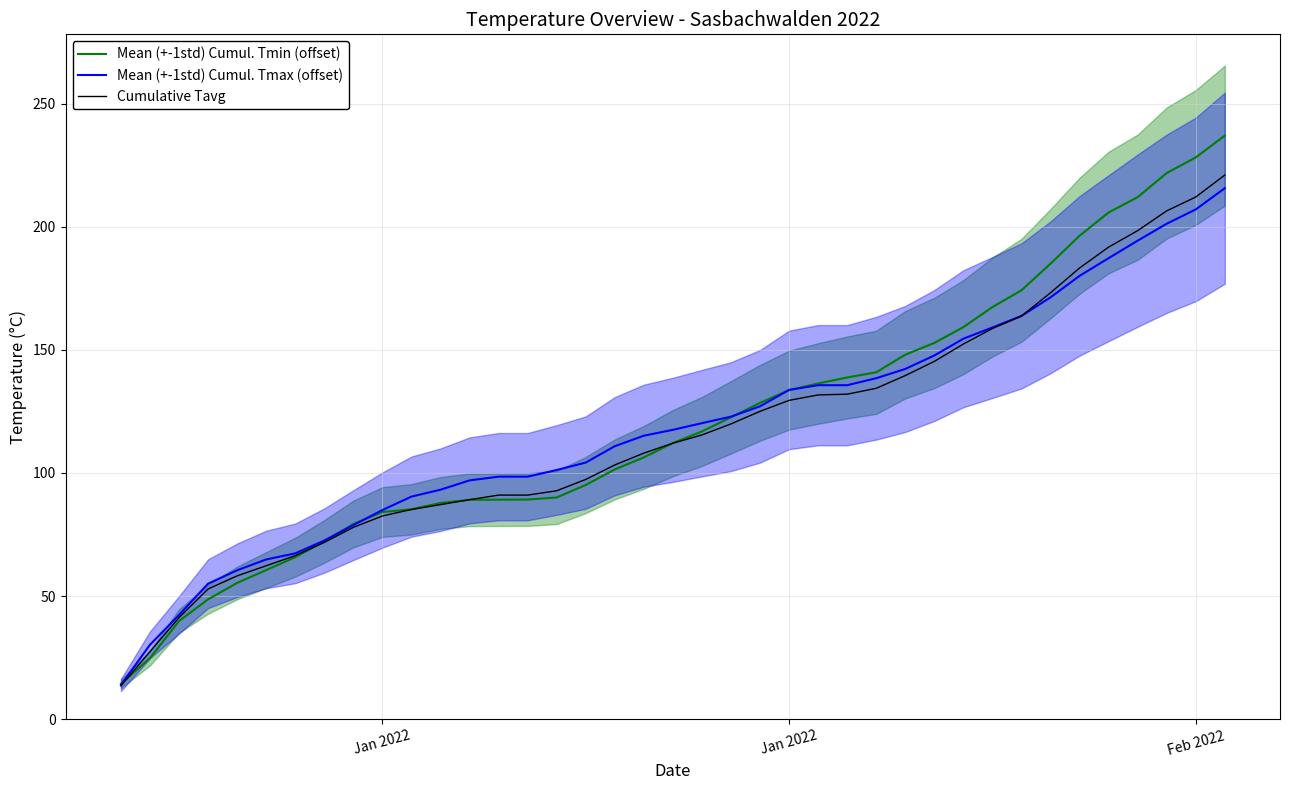

True or false: Cumulative Tavg has more than 2 points higher than both neighbors.

False